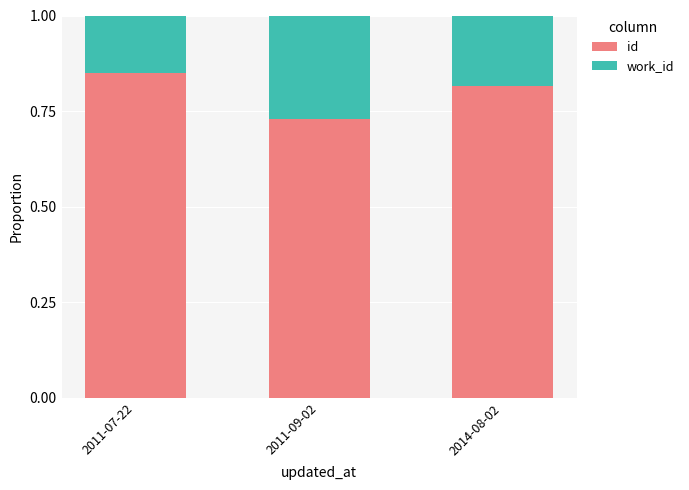

At which label does id reach its minimum?

2011-09-02